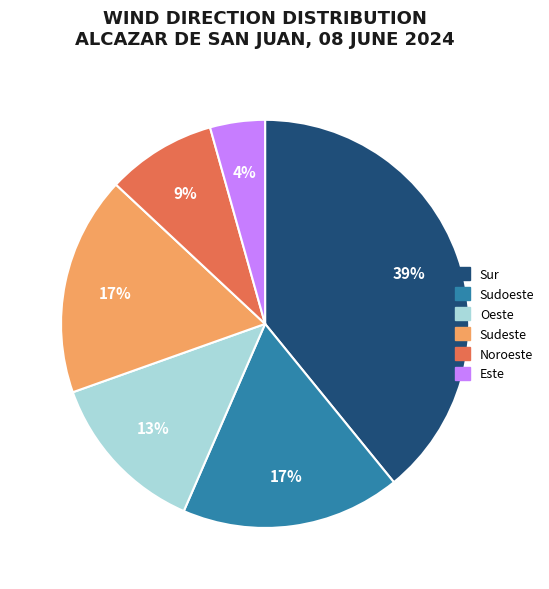

How many segments does this pie chart have?

6